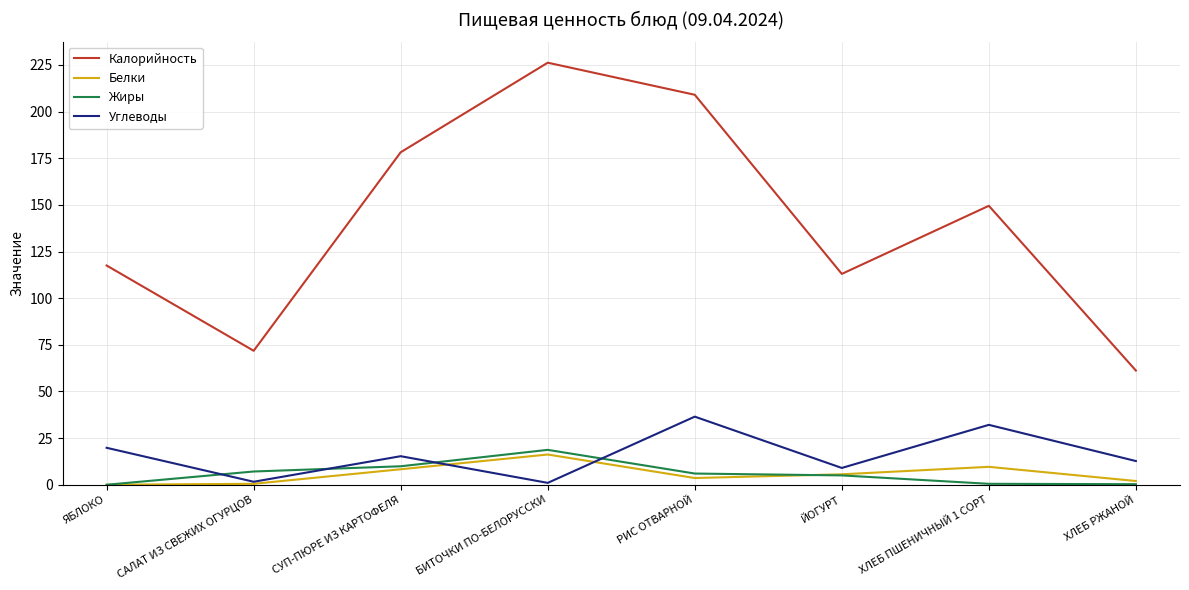

Where does the Жиры series first go above 6?

САЛАТ ИЗ СВЕЖИХ ОГУРЦОВ